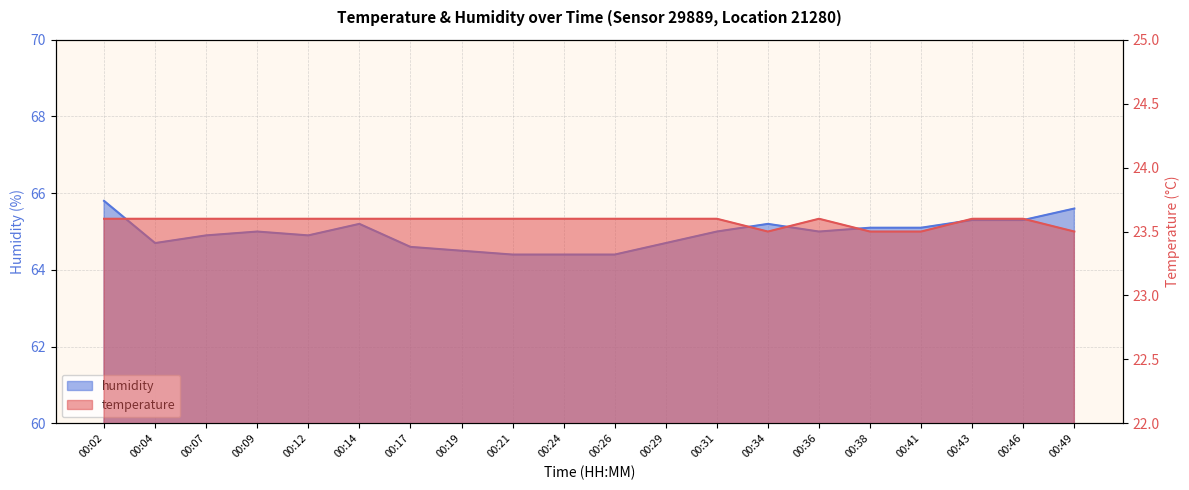

True or false: humidity has more than 2 points higher than both neighbors.

True